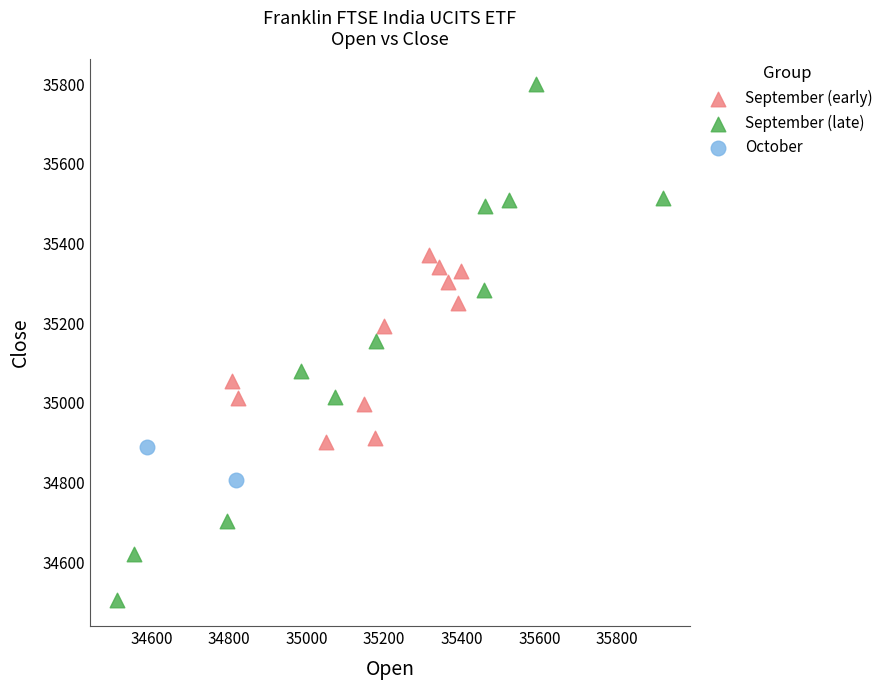

What are all the series names shown in the legend?

September (early), September (late), October